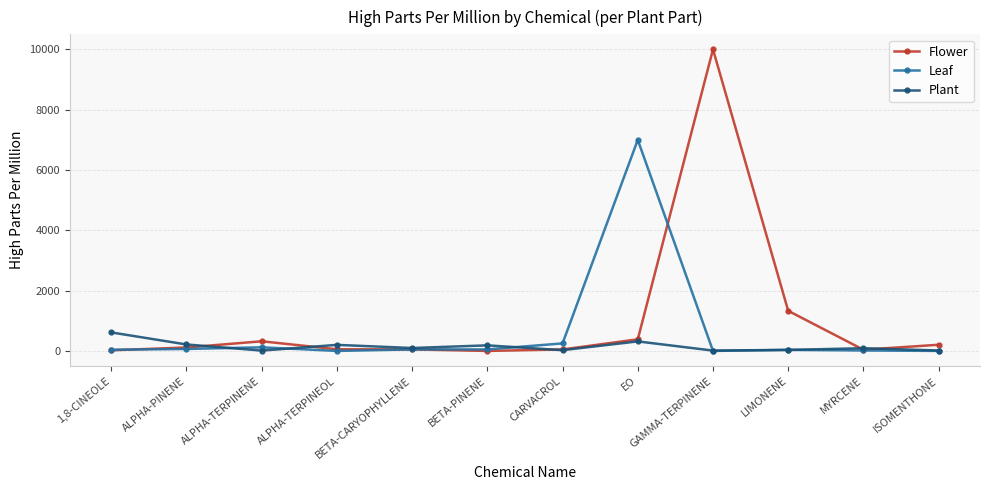

At how many categories does at least one series exceed 505?

4